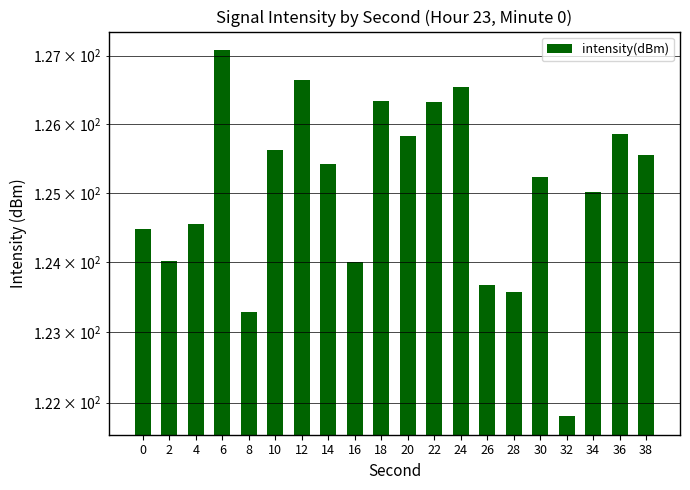

At which label does the data first exceed 125?

6